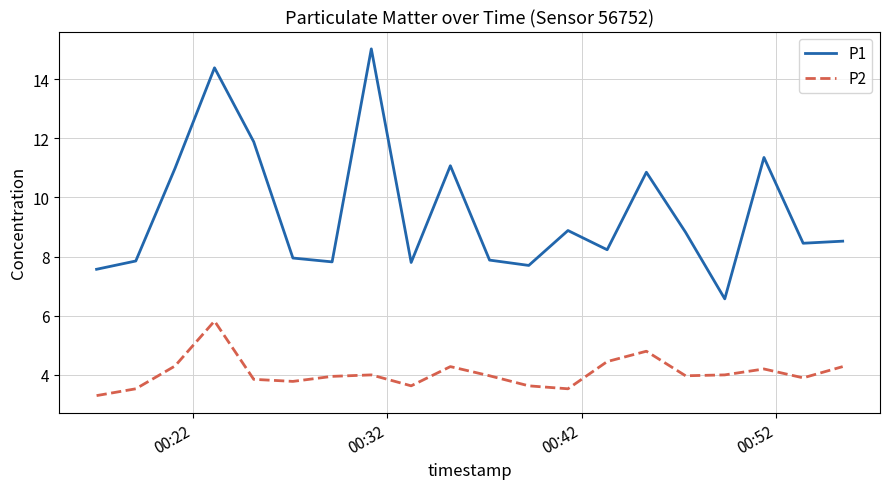

Which series has the largest total across all categories?

P1